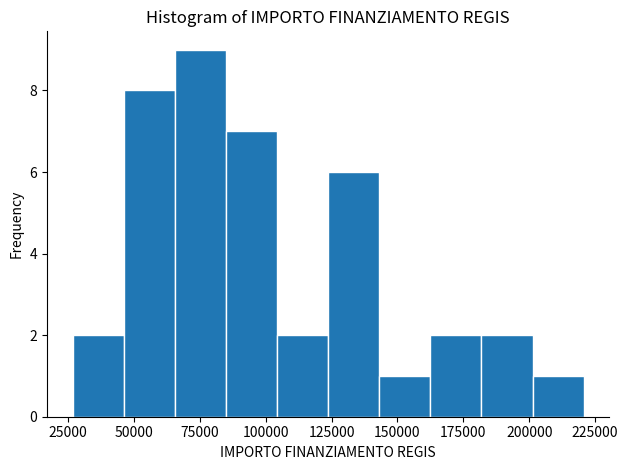

Around what value on the x-axis is the tallest bar? Give the approximate position of its centre, as read against the axis.

75000